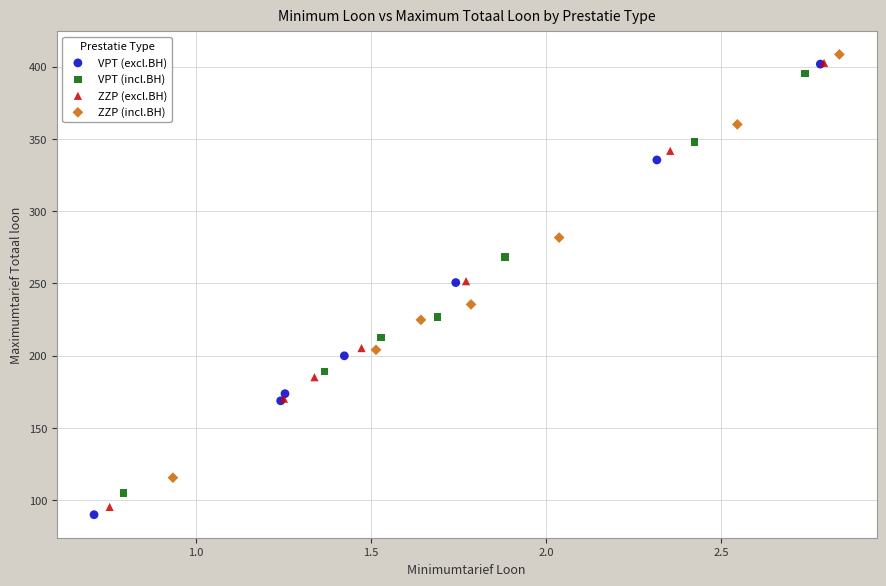

Which series has the widest spread of Y values?

VPT (excl.BH)